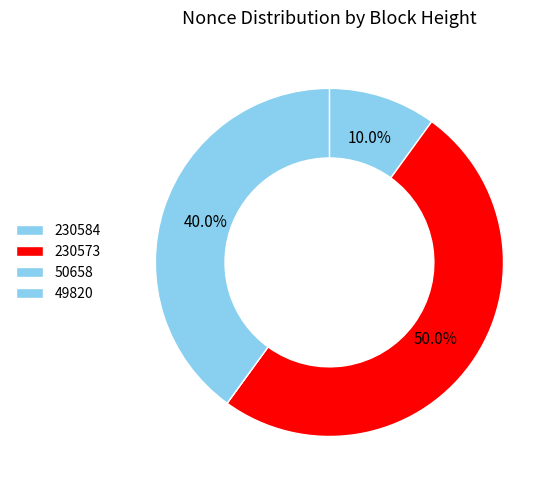

True or false: 50658 accounts for 1% of the total.

False